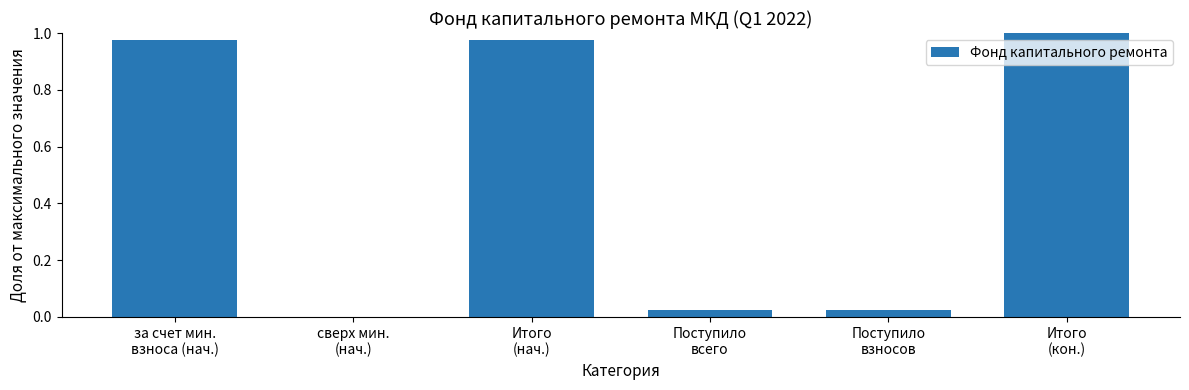

Which has a higher value, Итого
(нач.) or сверх мин.
(нач.)?

Итого
(нач.)